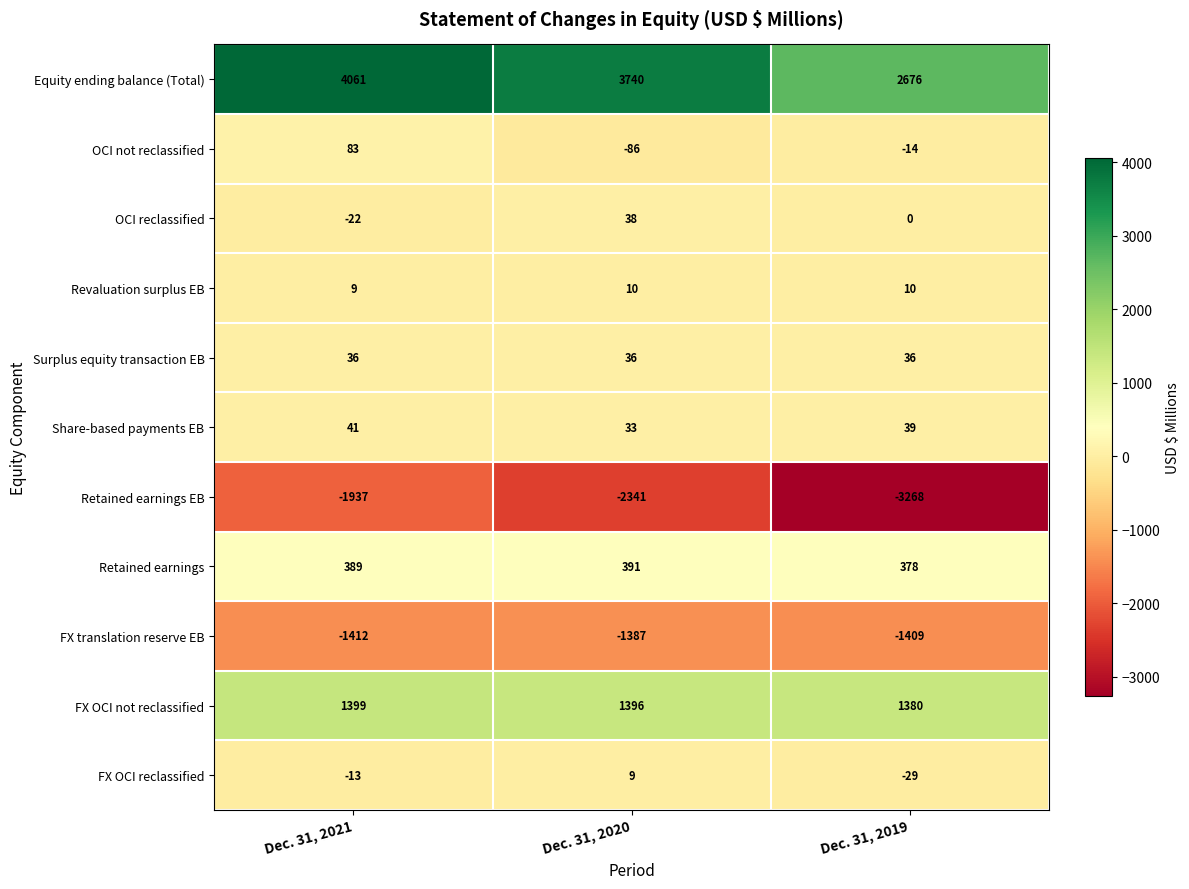

What is the difference between the second highest and minimum values in the FX OCI not reclassified series?

16